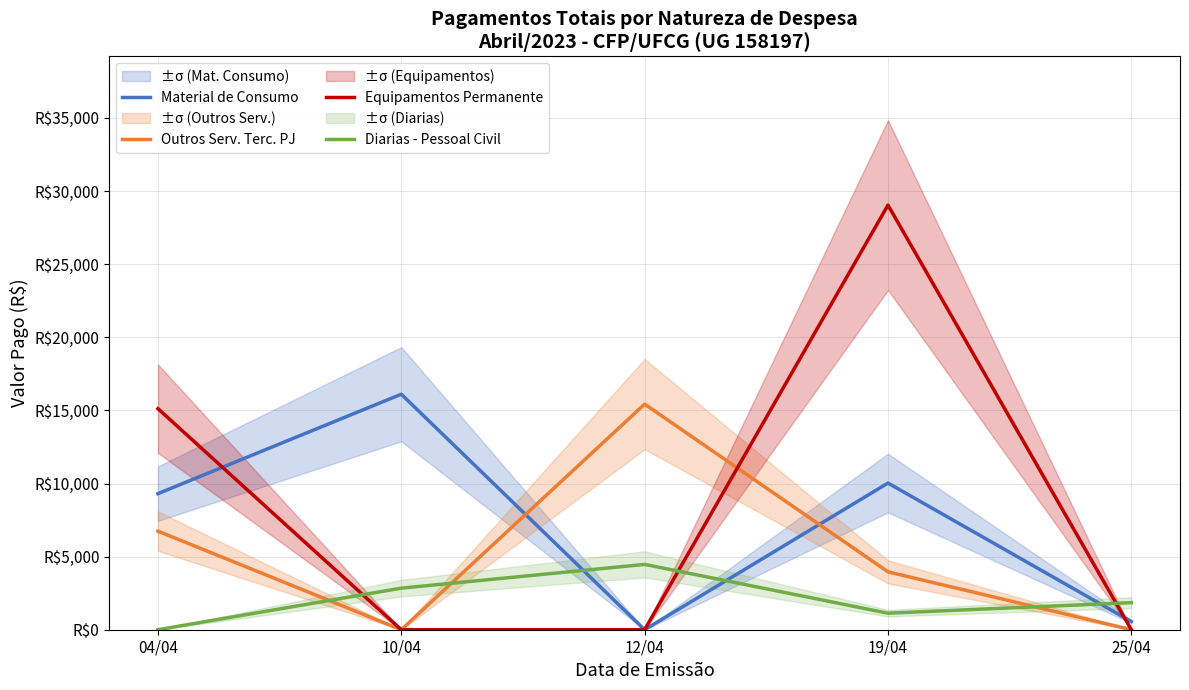

How many lines are shown in the chart?

4